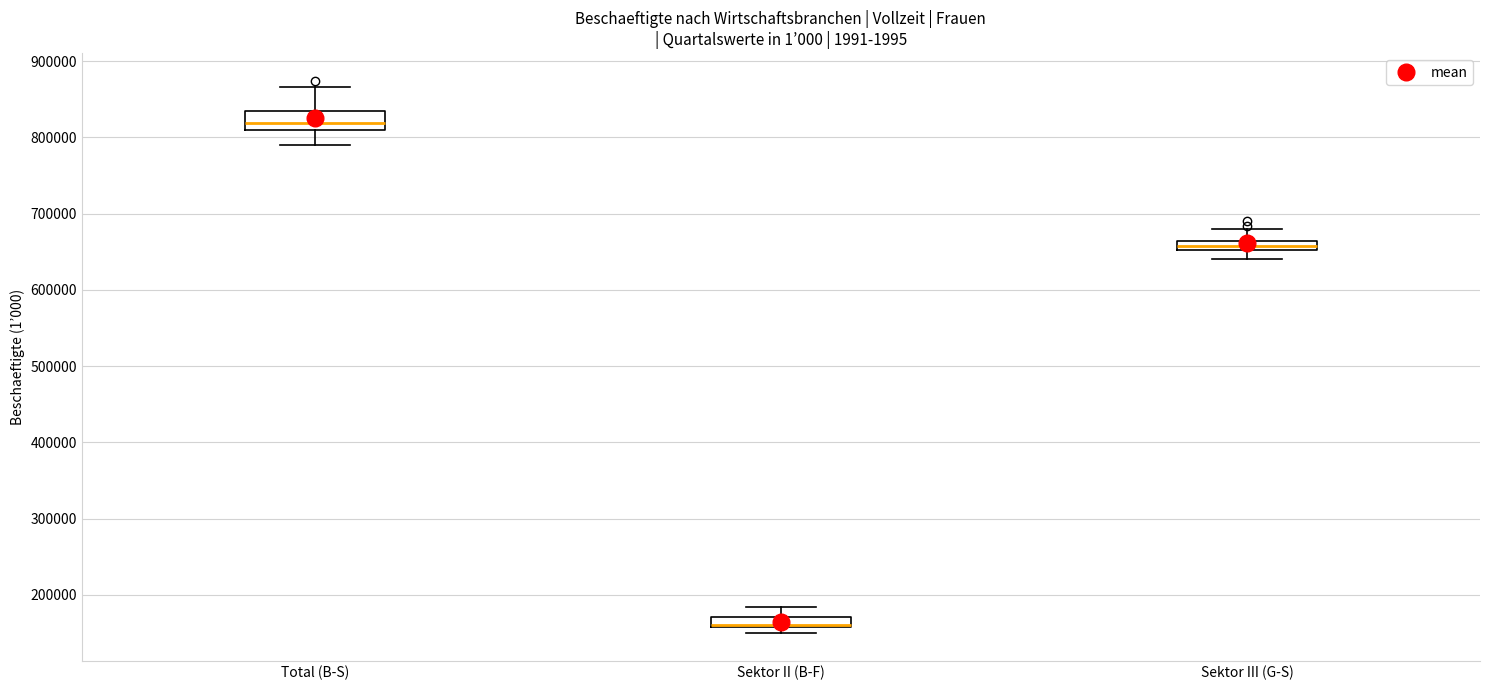

Which box is the tallest, from its lower edge to its upper edge?

Total (B-S)